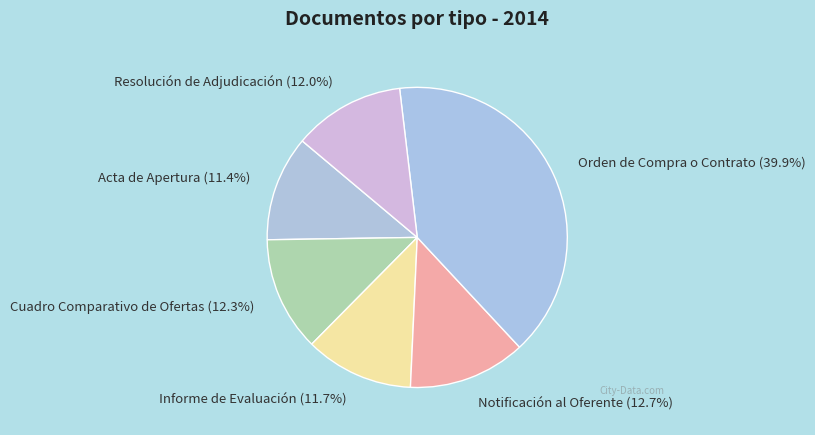

To the nearest percent, what is the difference between the Informe de Evaluación and Notificación al Oferente slice percentages?

1%